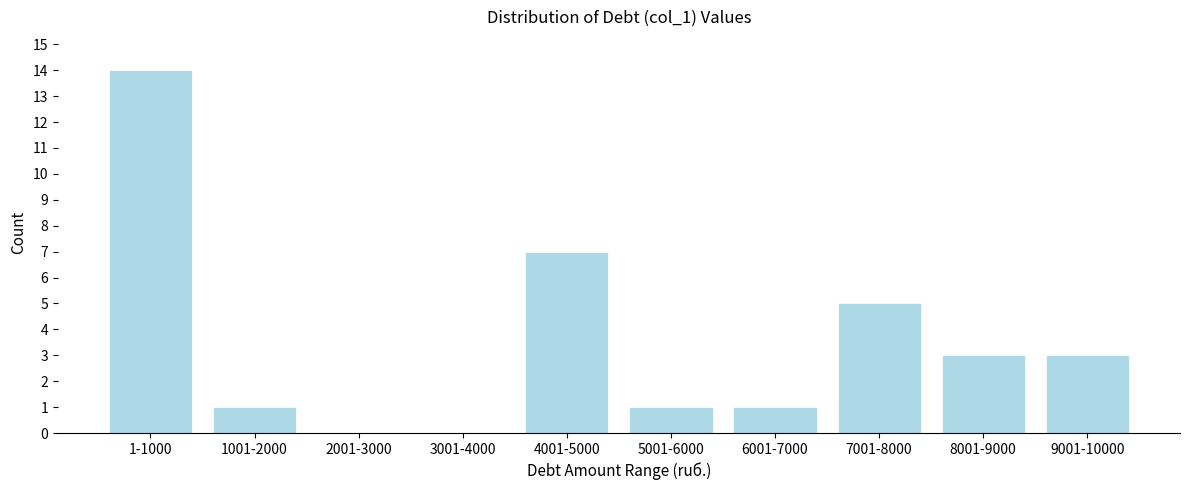

Reading left to right, list all the values displayed in this chart.

1-1000=14	1001-2000=1	2001-3000=0	3001-4000=0	4001-5000=7	5001-6000=1	6001-7000=1	7001-8000=5	8001-9000=3	9001-10000=3